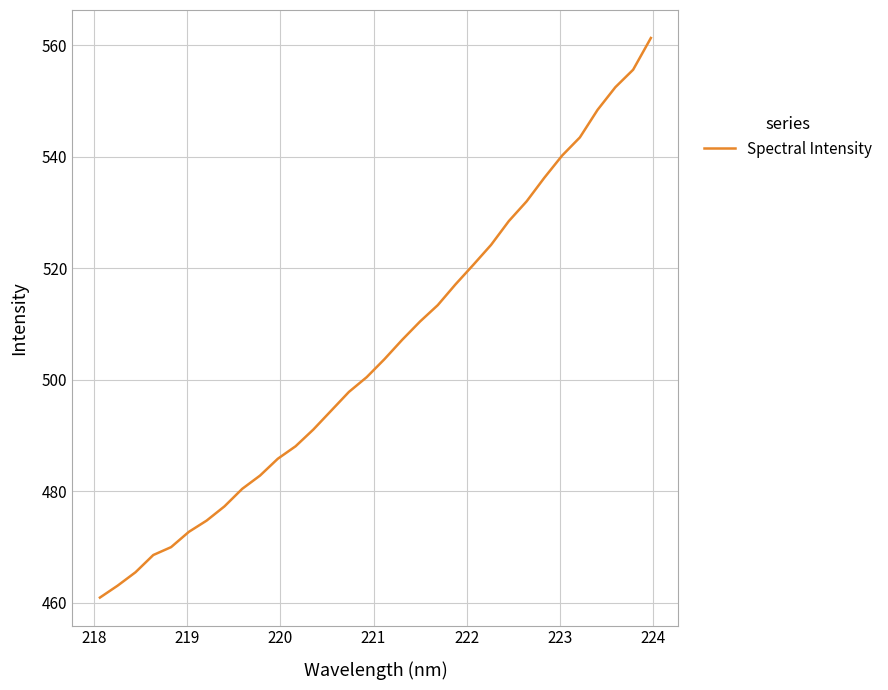

What is the greatest value displayed?

561.3